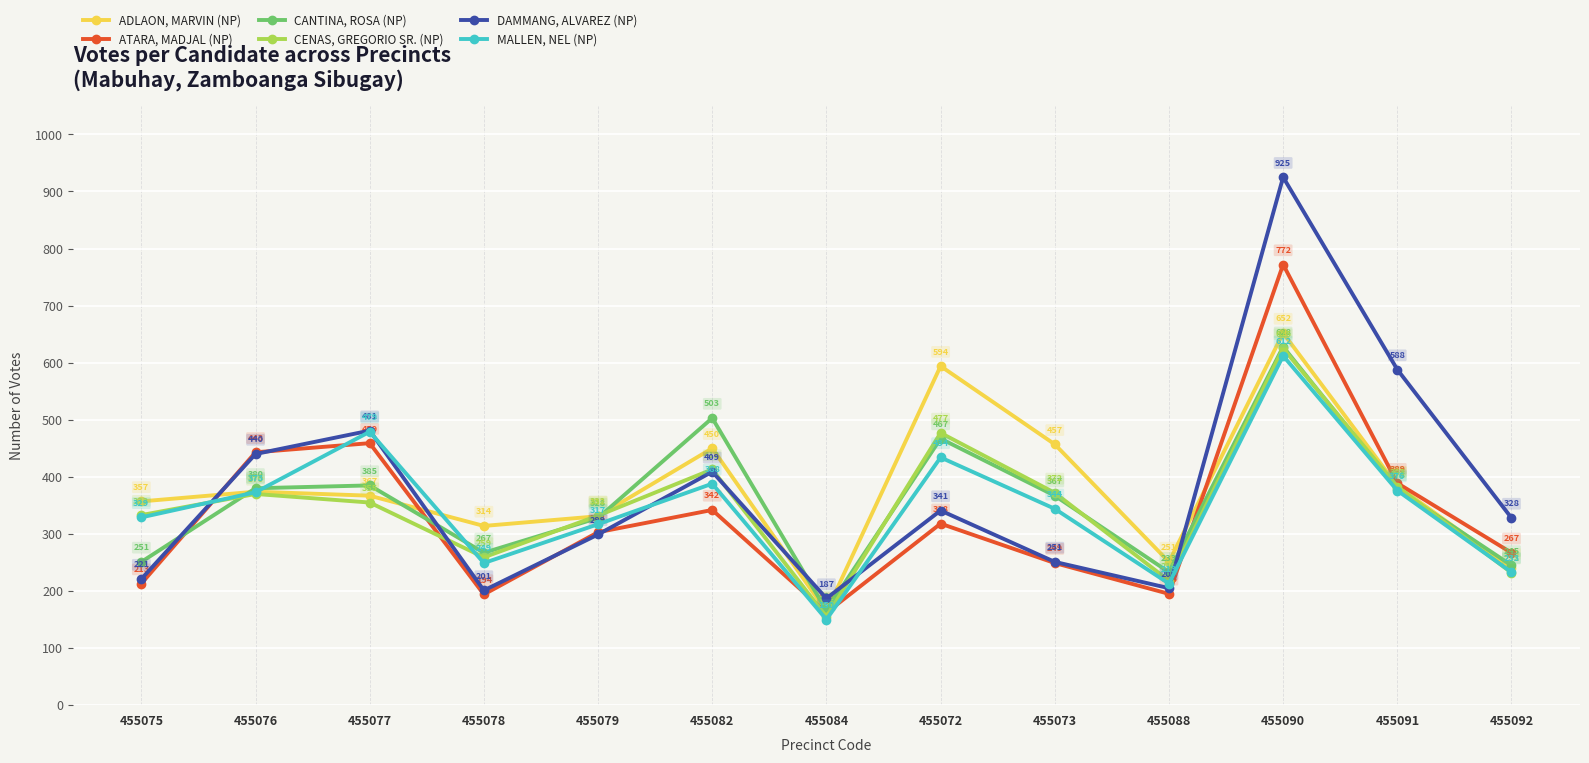

At how many categories does at least one series exceed 653?

1